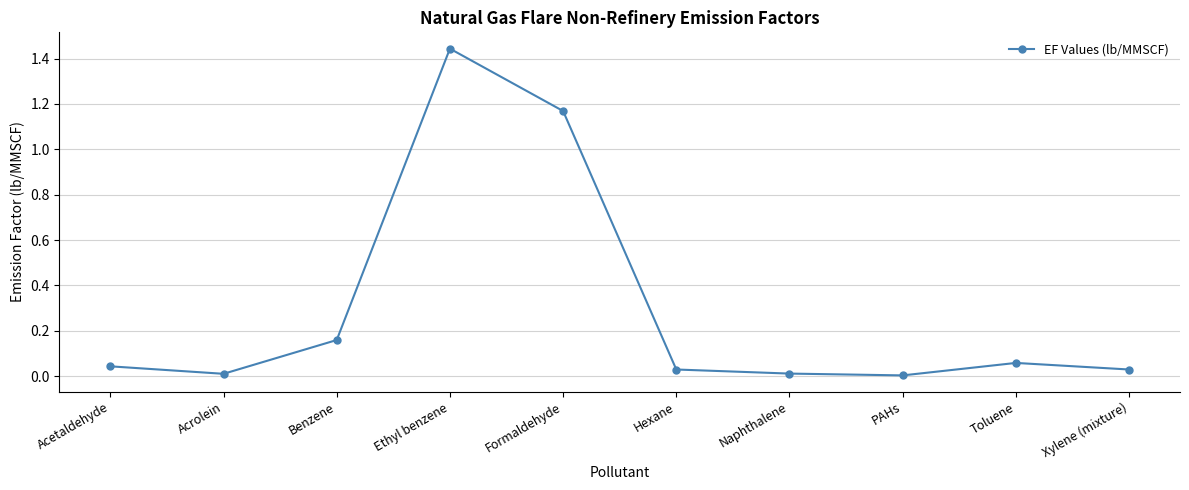

Where is the first local minimum?

Acrolein